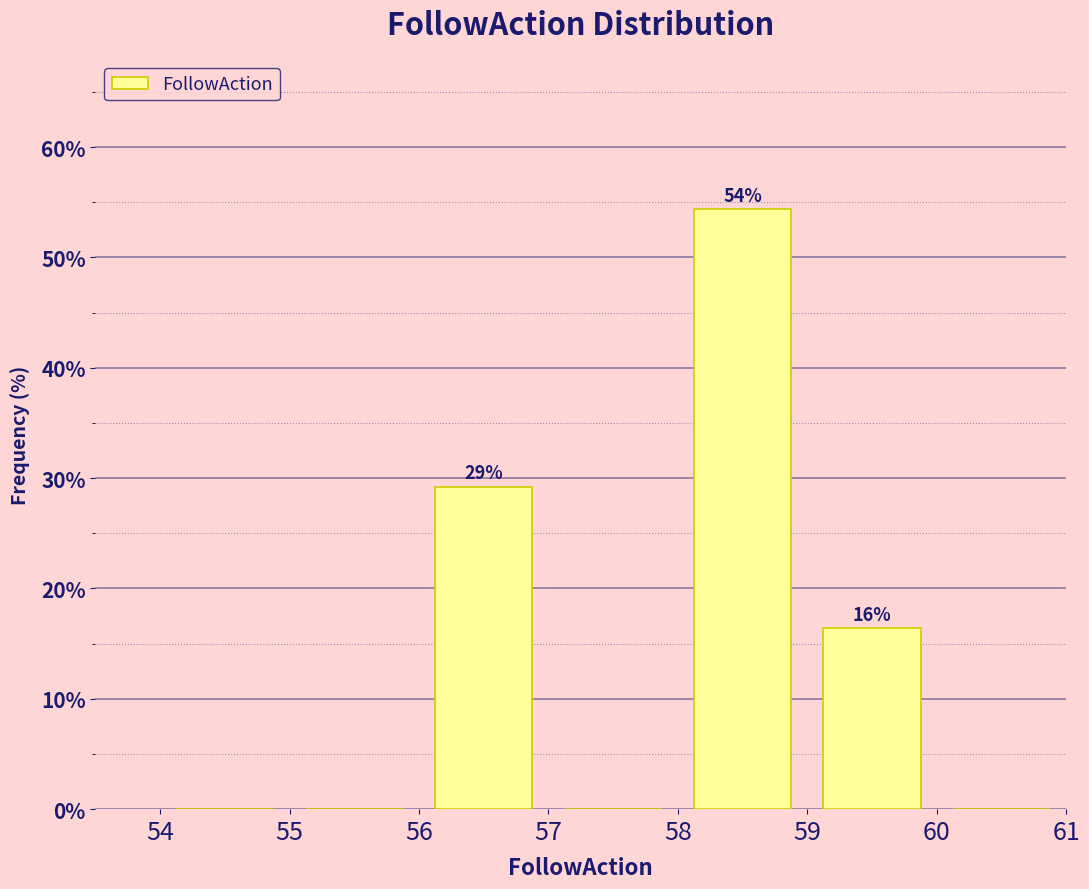

Over which range of the x-axis is the bar tallest?

58 to 59